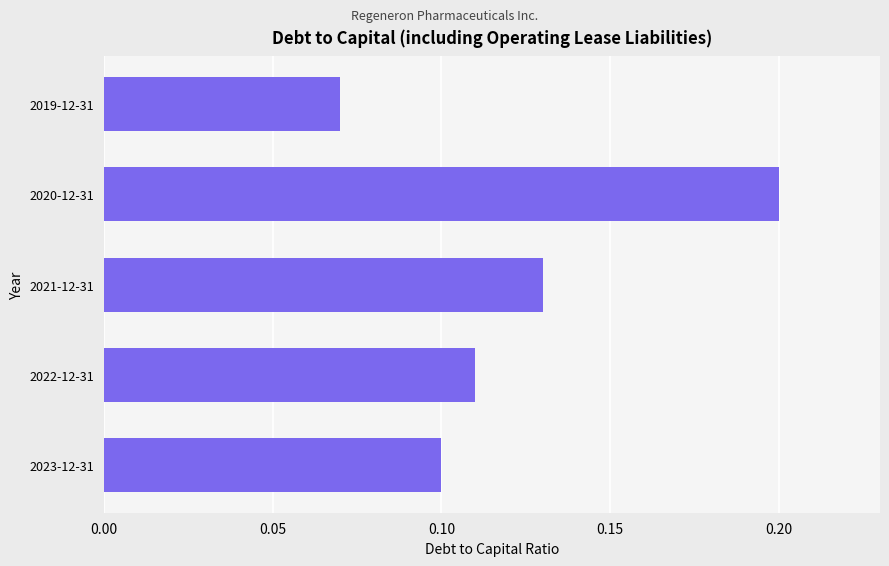

Where is the data nearest to the value 0?

2019-12-31